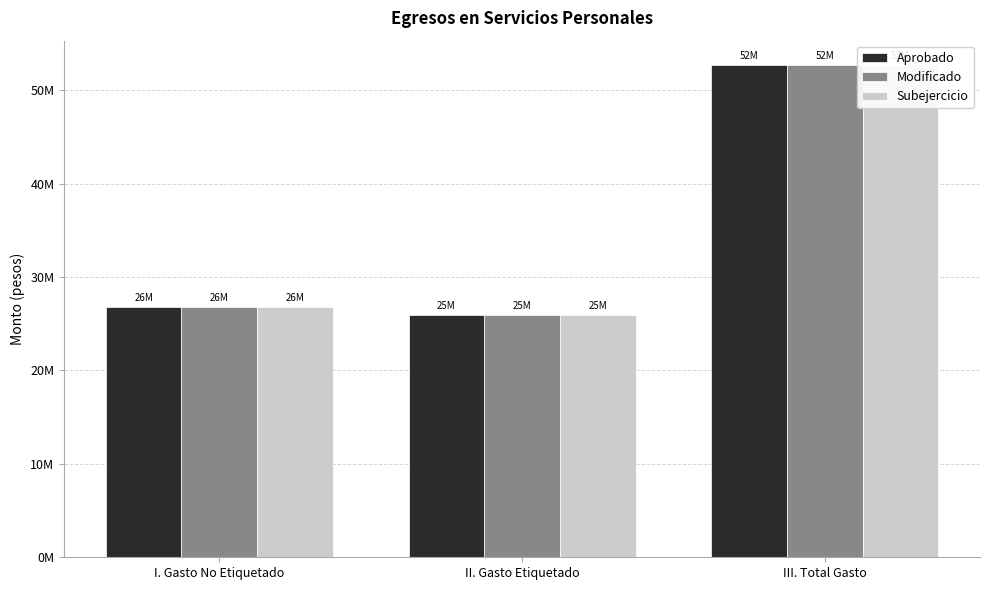

At how many categories does at least one series exceed 50955302?

1